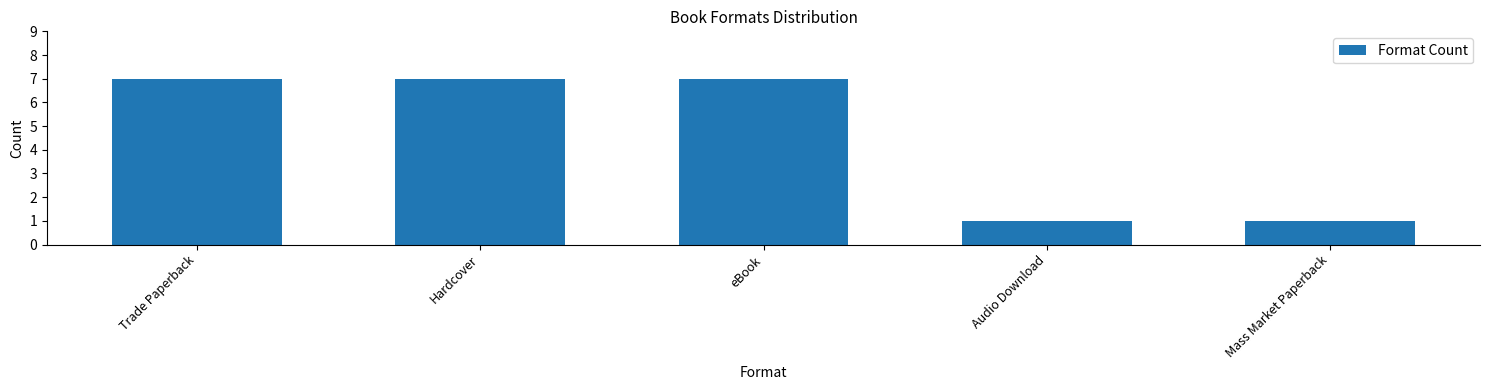

Reading right to left, transcribe all the data shown in this chart.

1	1	7	7	7